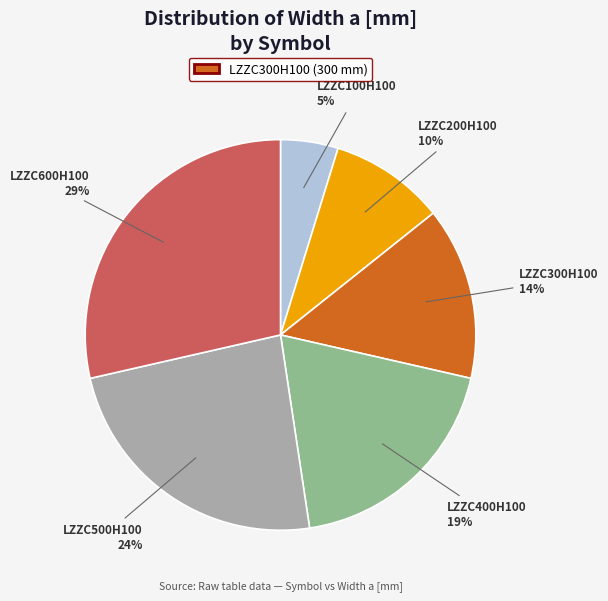

Between LZZC300H100 and LZZC100H100, which is larger?

LZZC300H100